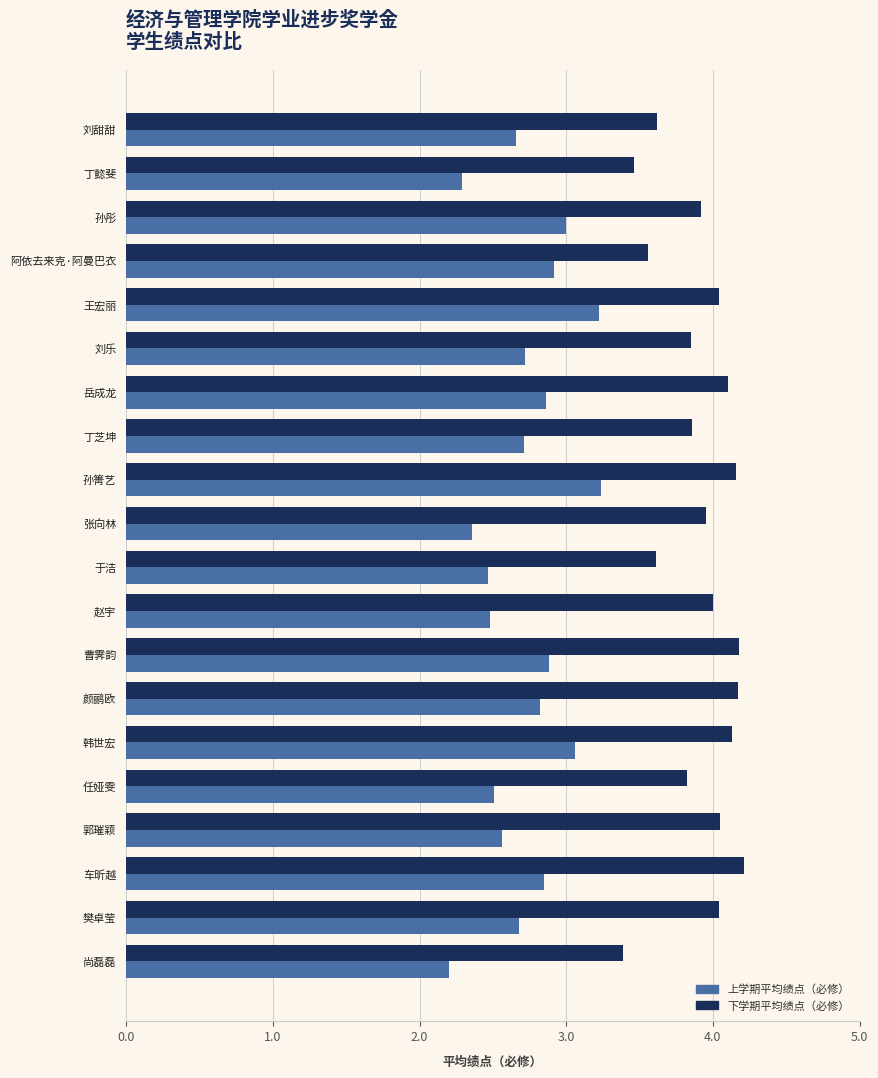

List the series in order of their peak value, highest first.

下学期平均绩点（必修）, 上学期平均绩点（必修）